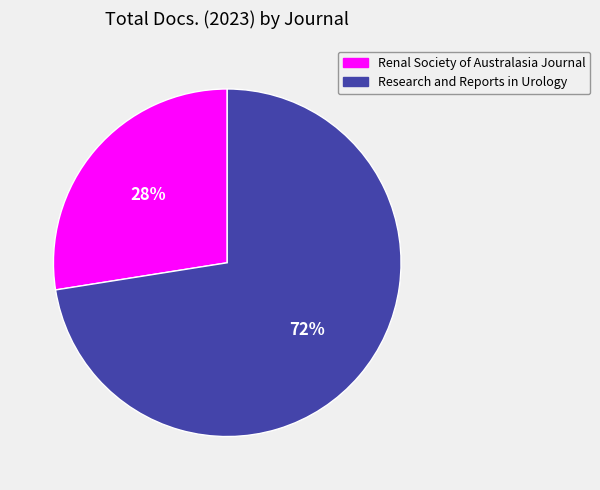

To the nearest percent, what is the average slice percentage?

50%